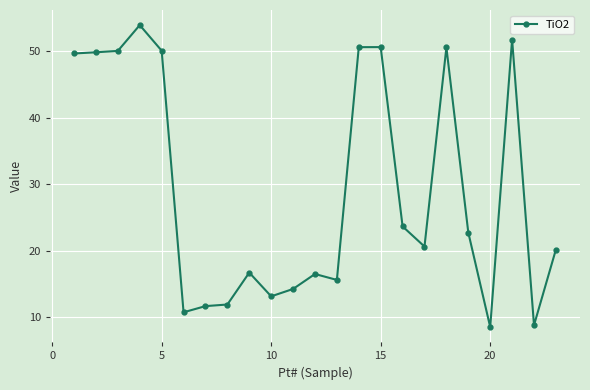

True or false: there are more than 1 points higher than both neighbors.

True